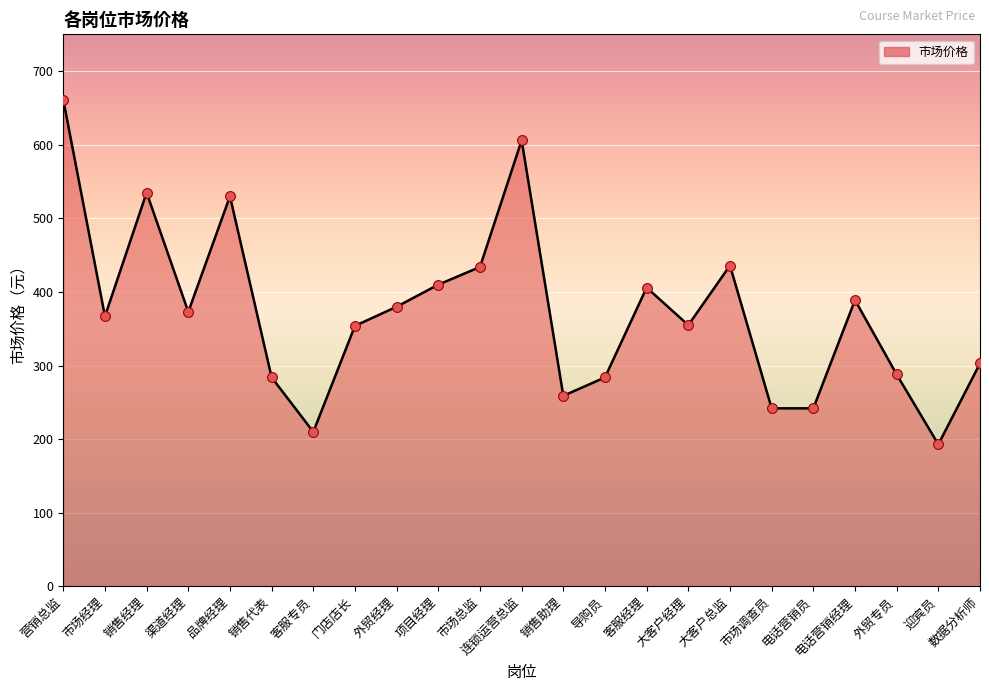

What is the change in value from 营销总监 to 市场调查员?

-419